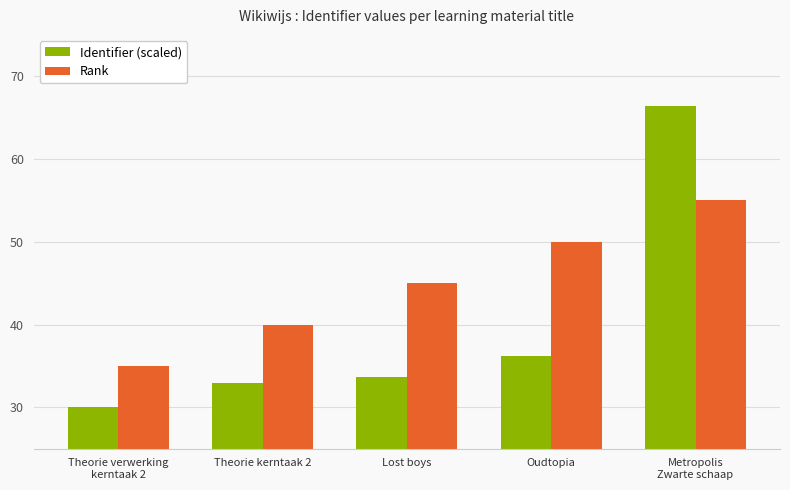

The Rank series shows 27.2 at Oudtopia. True or false?

False